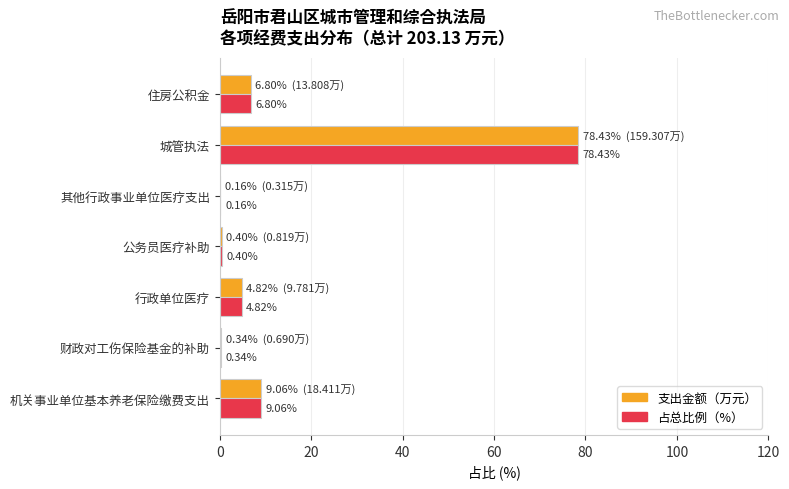

Which label corresponds to the largest value in the chart?

城管执法